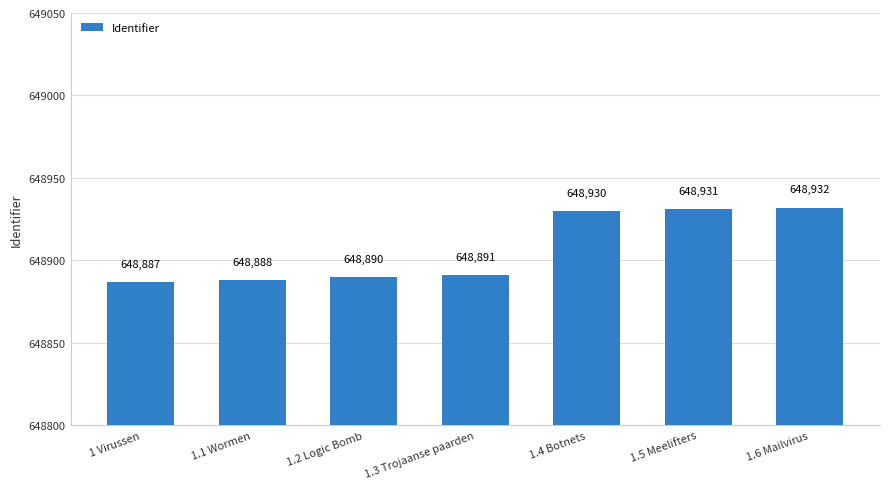

What is the difference between the values at 1.1 Wormen and 1.5 Meelifters?

43